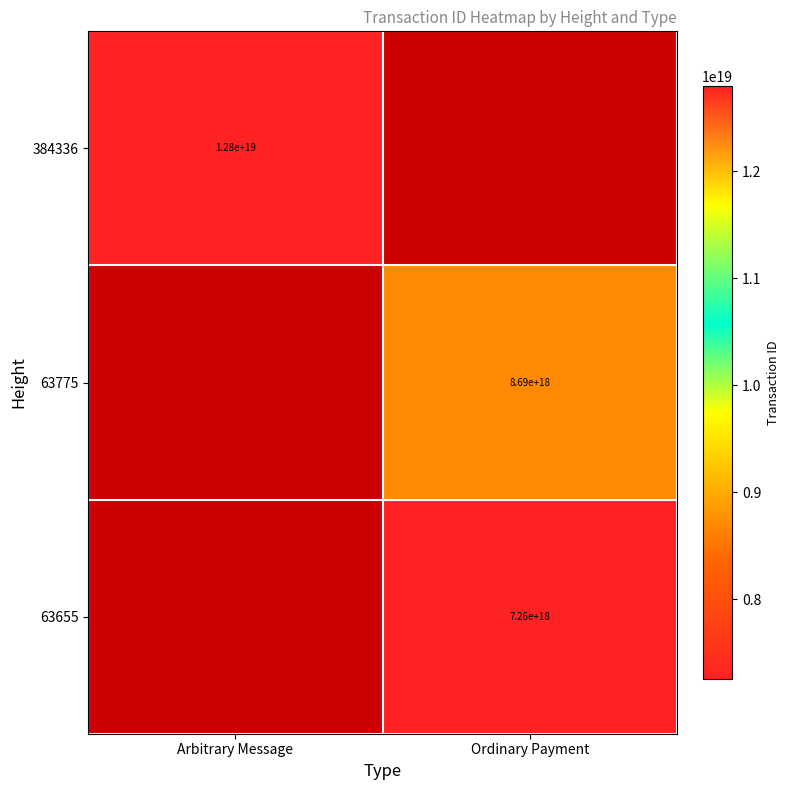

The value of 63655 at Ordinary Payment is 2012543353611479296. True or false?

False